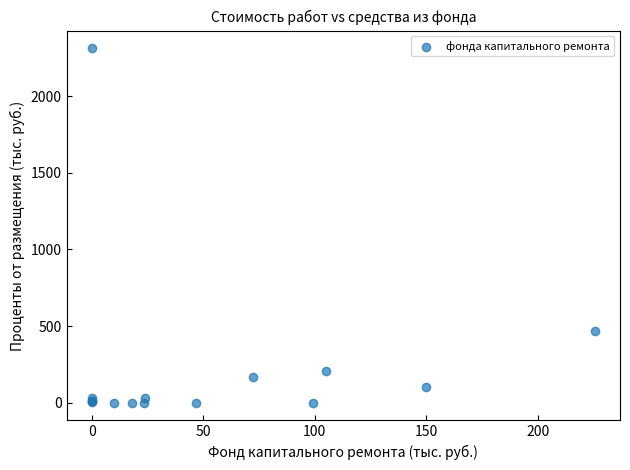

What Y value in the scatter plot is closest to 1155?

466.1